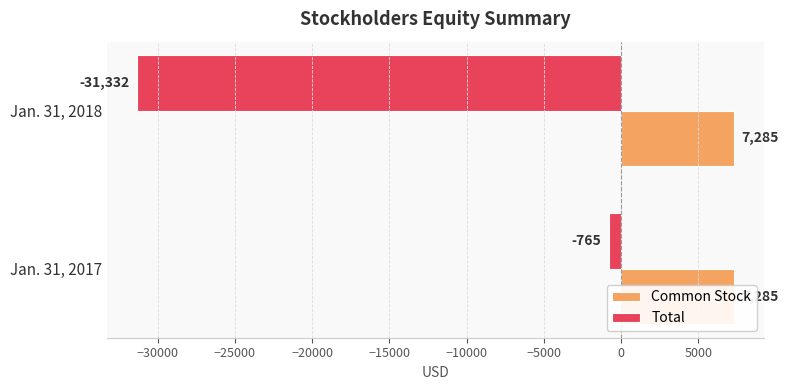

Rank the series at −30000 from highest to lowest value.

Common Stock, Total